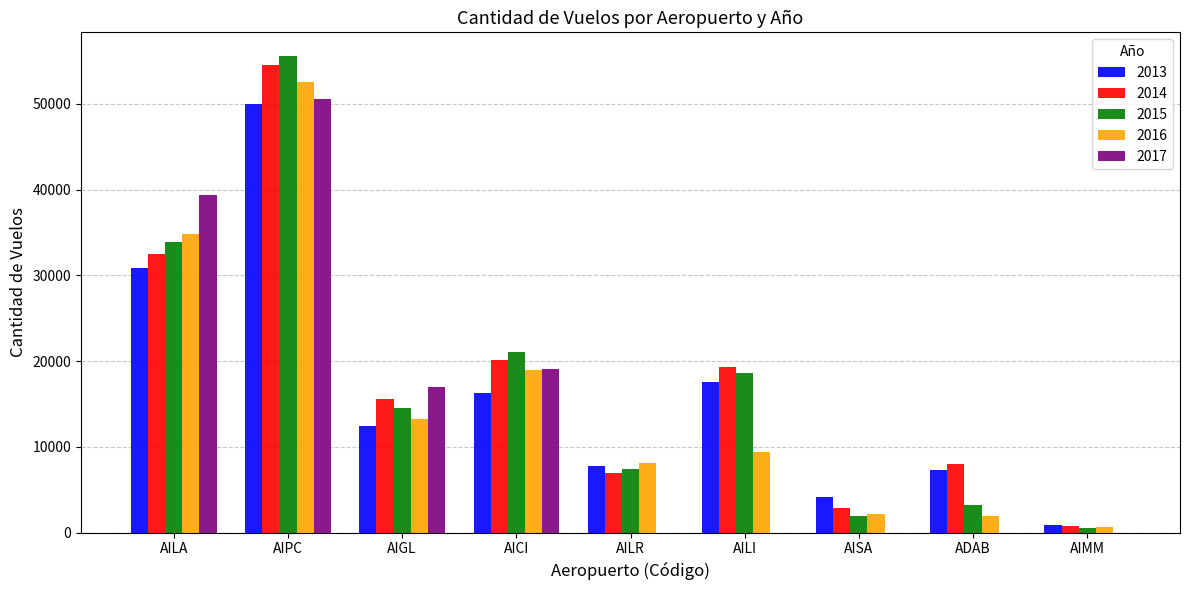

At which category does the chart reach its peak across all series?

AIPC